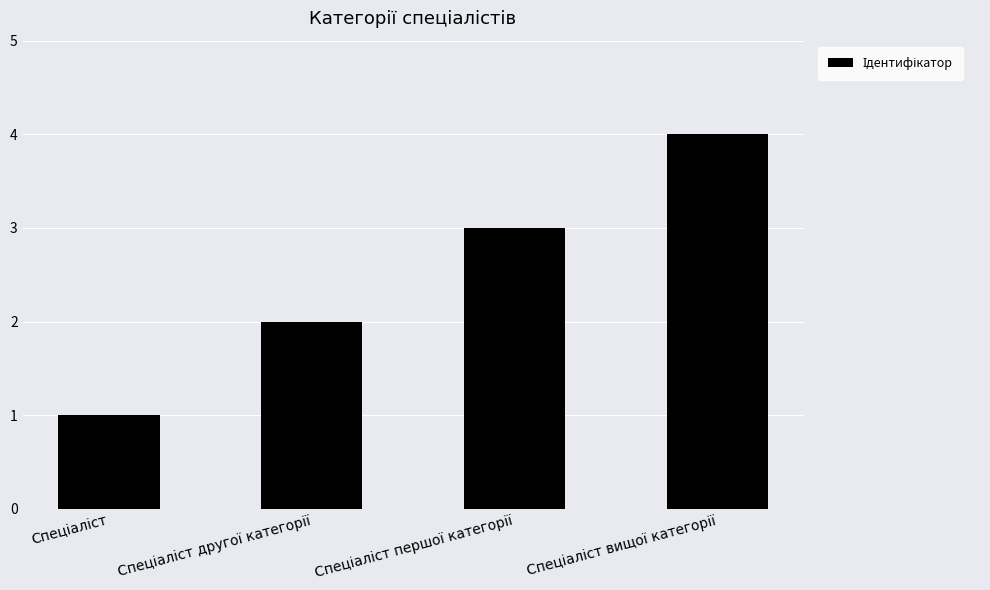

What is the greatest value displayed?

4